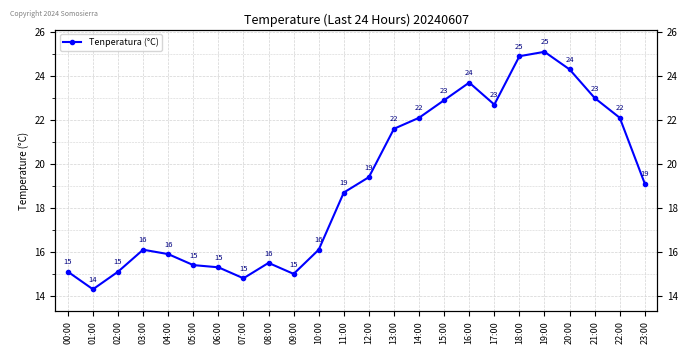

Rank the categories by value from highest to lowest.

19:00, 18:00, 20:00, 16:00, 21:00, 15:00, 17:00, 14:00, 22:00, 13:00, 12:00, 23:00, 11:00, 03:00, 10:00, 04:00, 08:00, 05:00, 06:00, 00:00, 02:00, 09:00, 07:00, 01:00